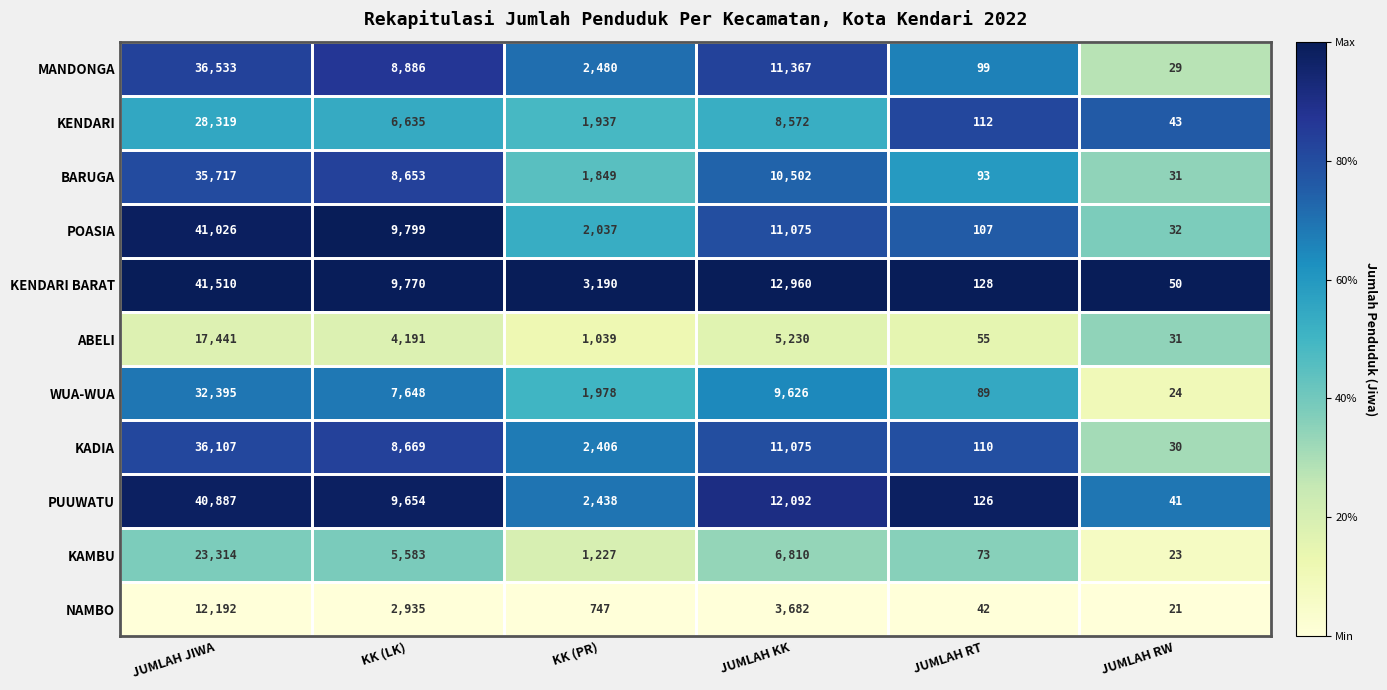

What is the average value of the KAMBU series?

6172